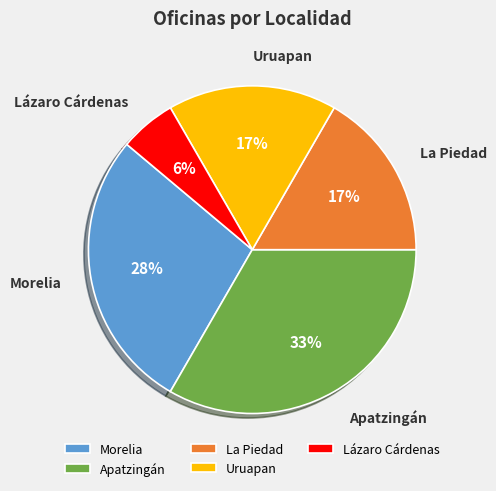

Approximately how many times larger is the value at Uruapan compared to Morelia?

0.6